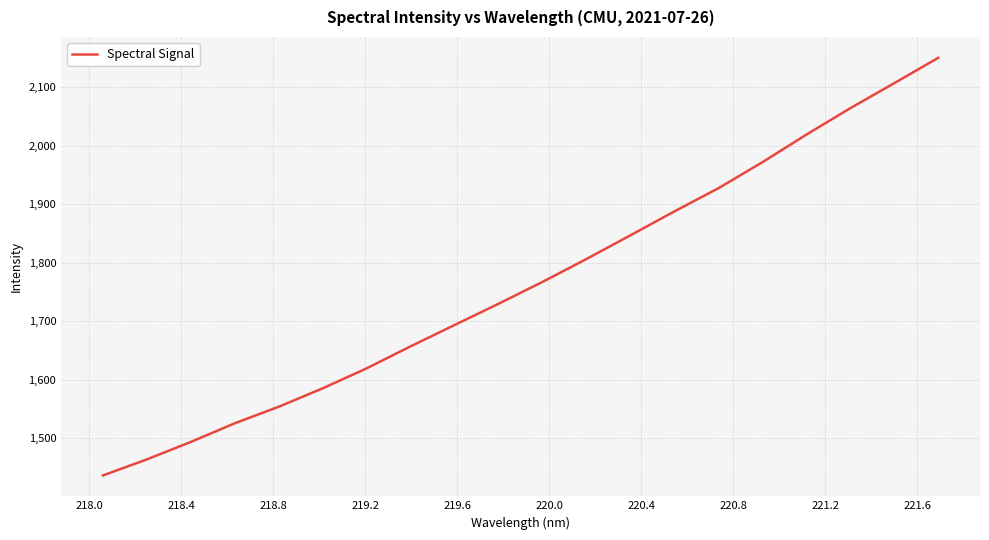

Does the chart have visible grid lines?

Yes